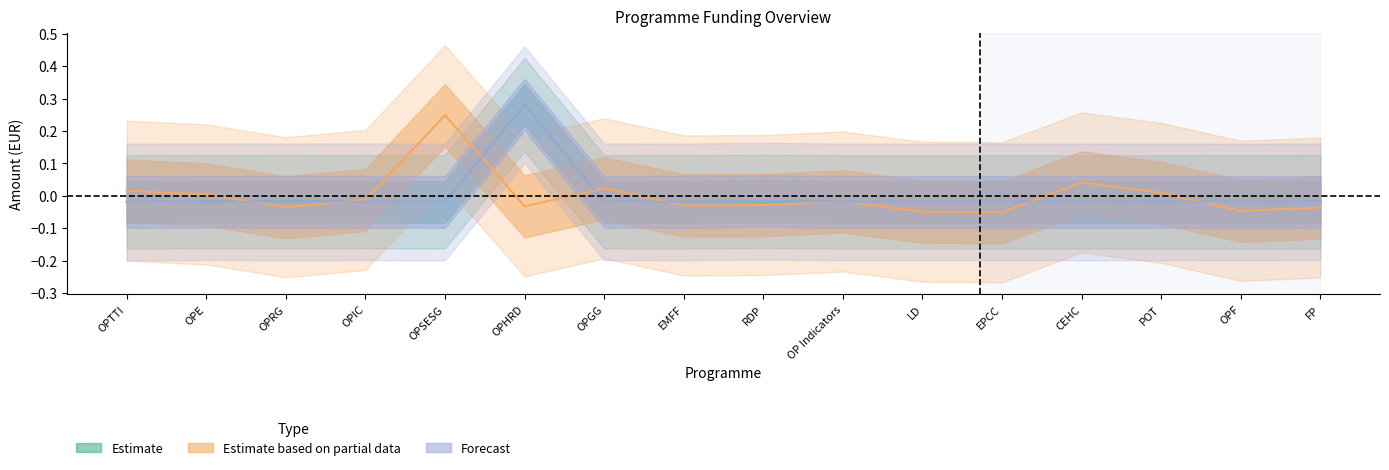

After their last crossing, which series has the higher values: Estimate or Forecast?

Estimate